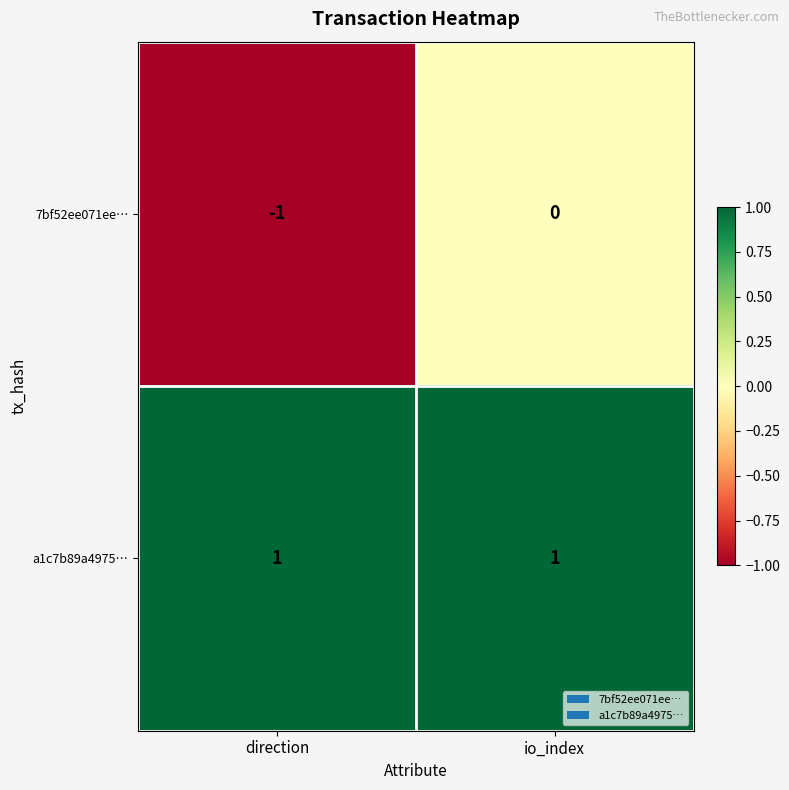

Reading right to left, list all the values displayed in this chart.

7bf52ee071ee…: io_index=0	direction=-1
a1c7b89a4975…: io_index=1	direction=1